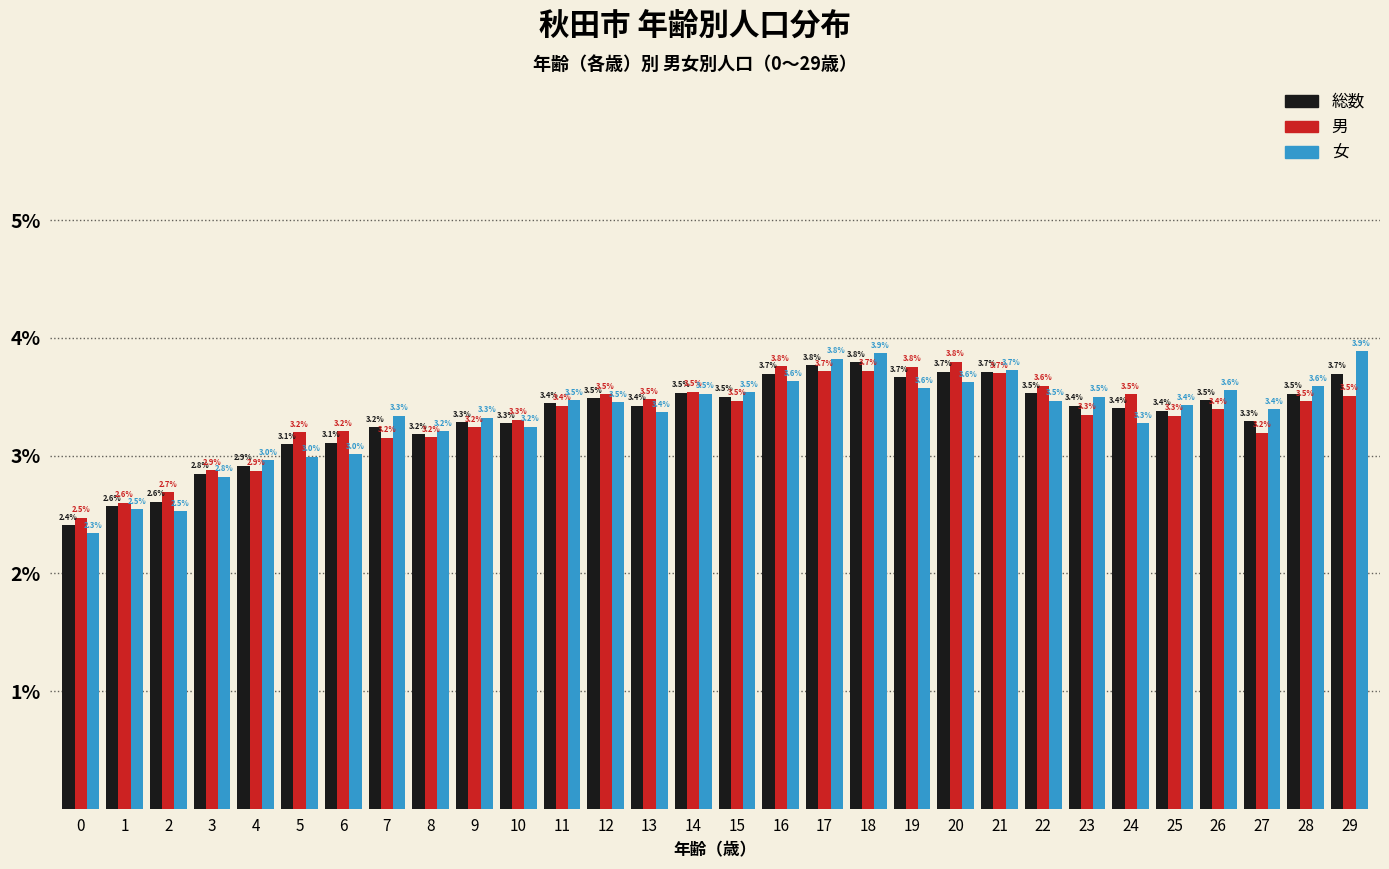

Reading left to right, transcribe all the data shown in this chart.

総数: 0=2.4	1=2.6	2=2.6	3=2.8	4=2.9	5=3.1	6=3.1	7=3.2	8=3.2	9=3.3	10=3.3	11=3.4	12=3.5	13=3.4	14=3.5	15=3.5	16=3.7	17=3.8	18=3.8	19=3.7	20=3.7	21=3.7	22=3.5	23=3.4	24=3.4	25=3.4	26=3.5	27=3.3	28=3.5	29=3.7
男: 0=2.5	1=2.6	2=2.7	3=2.9	4=2.9	5=3.2	6=3.2	7=3.2	8=3.2	9=3.2	10=3.3	11=3.4	12=3.5	13=3.5	14=3.5	15=3.5	16=3.8	17=3.7	18=3.7	19=3.8	20=3.8	21=3.7	22=3.6	23=3.3	24=3.5	25=3.3	26=3.4	27=3.2	28=3.5	29=3.5
女: 0=2.3	1=2.5	2=2.5	3=2.8	4=3.0	5=3.0	6=3.0	7=3.3	8=3.2	9=3.3	10=3.2	11=3.5	12=3.5	13=3.4	14=3.5	15=3.5	16=3.6	17=3.8	18=3.9	19=3.6	20=3.6	21=3.7	22=3.5	23=3.5	24=3.3	25=3.4	26=3.6	27=3.4	28=3.6	29=3.9